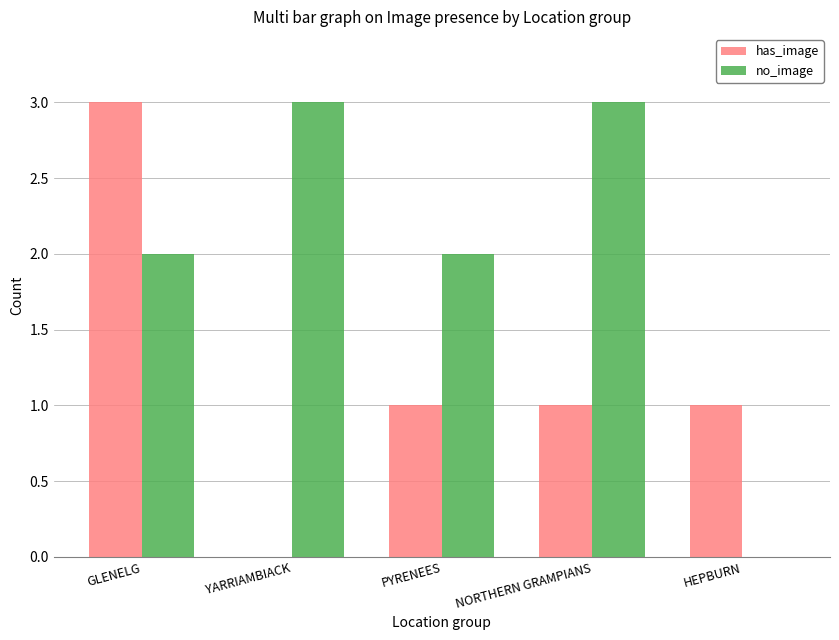

What is the total value across all series at HEPBURN?

1